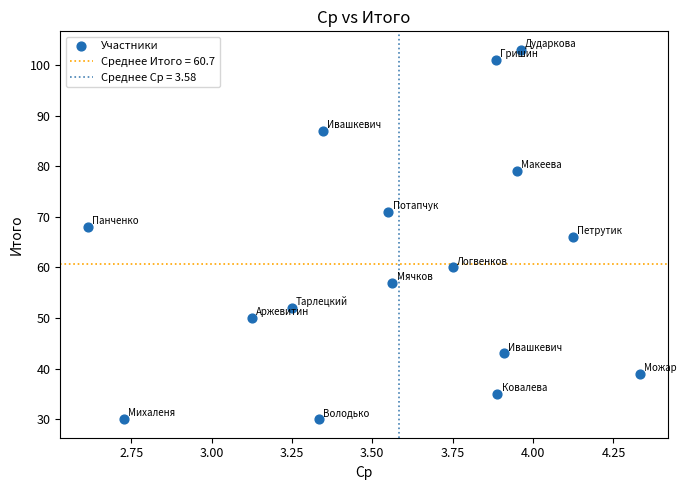

What is the range of Y values (max minus min)?

73